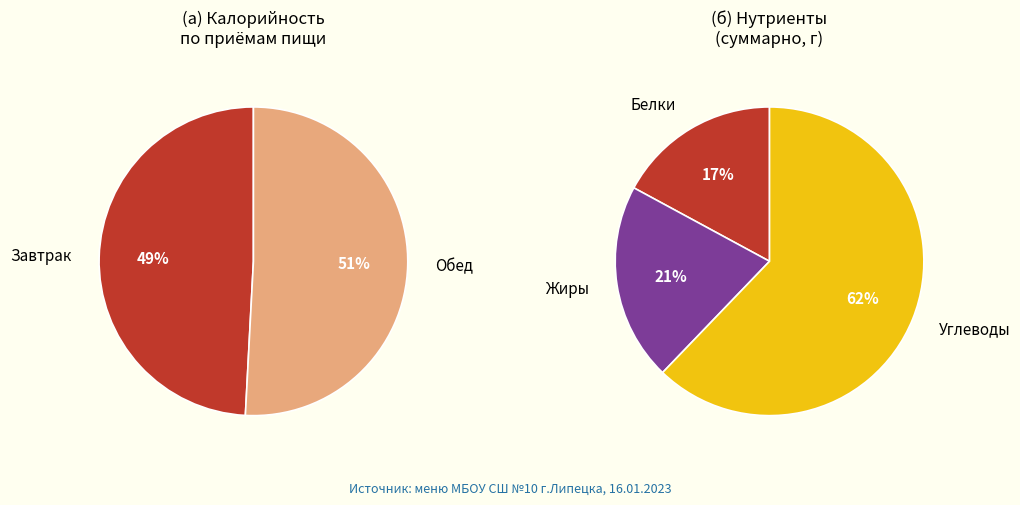

Count the number of slices in the pie.

2